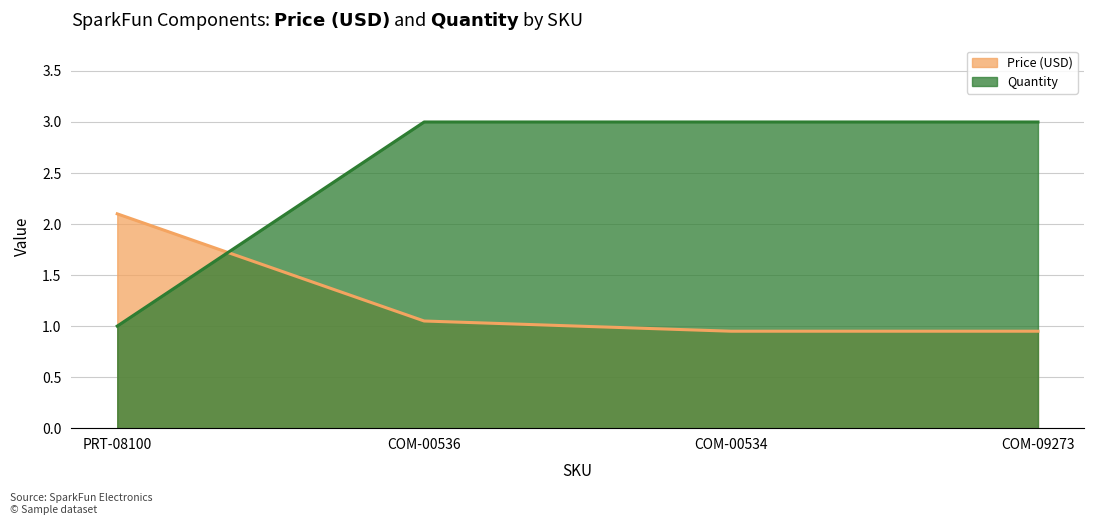

Is the value of Quantity at PRT-08100 greater than the value of Price (USD) at PRT-08100?

No